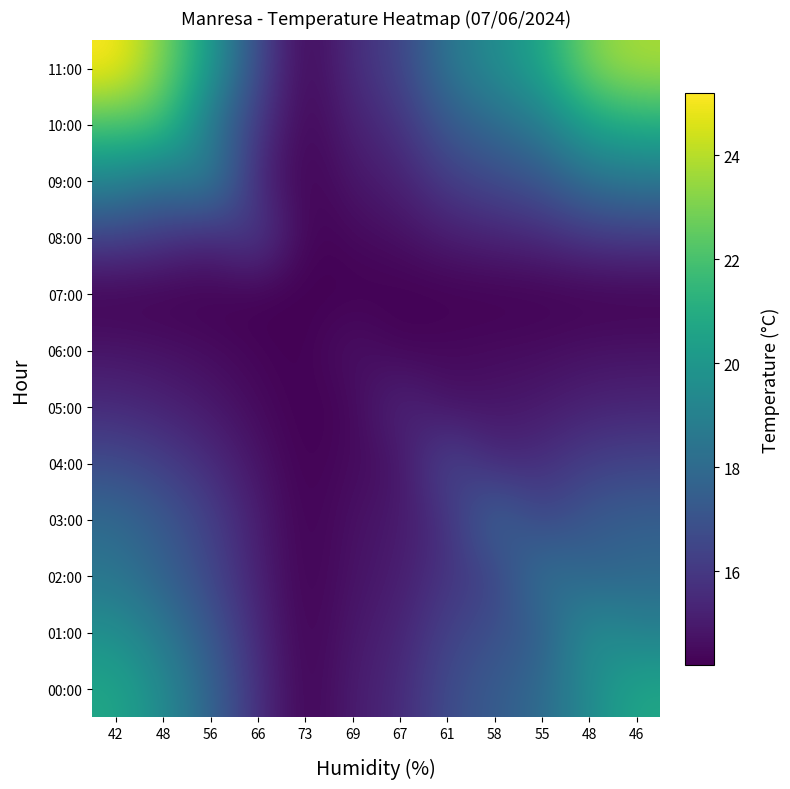

Count the number of categories in the chart.

12